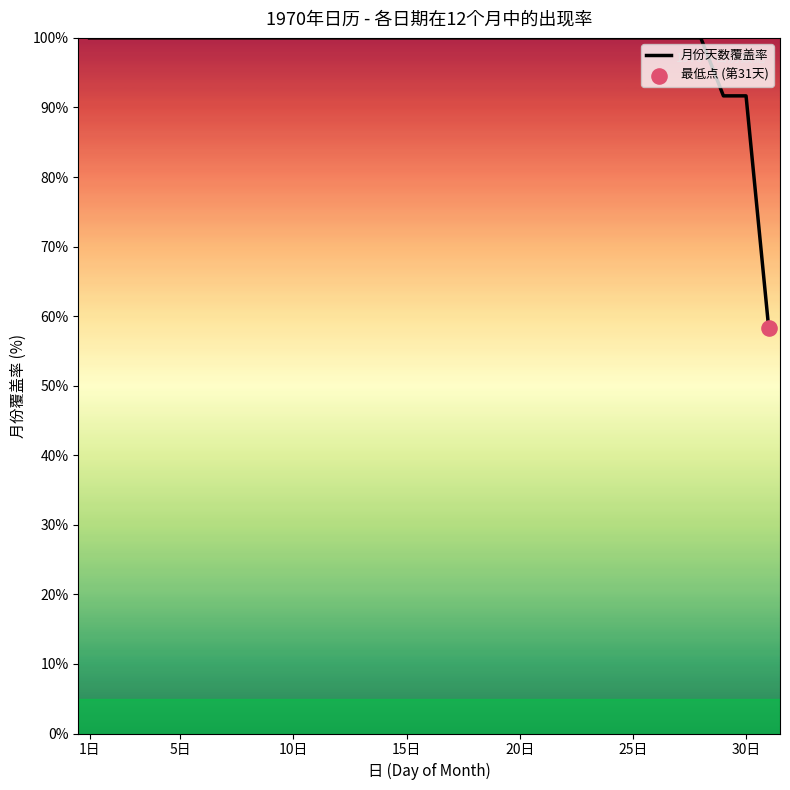

What is the maximum value shown in the chart?

100.0